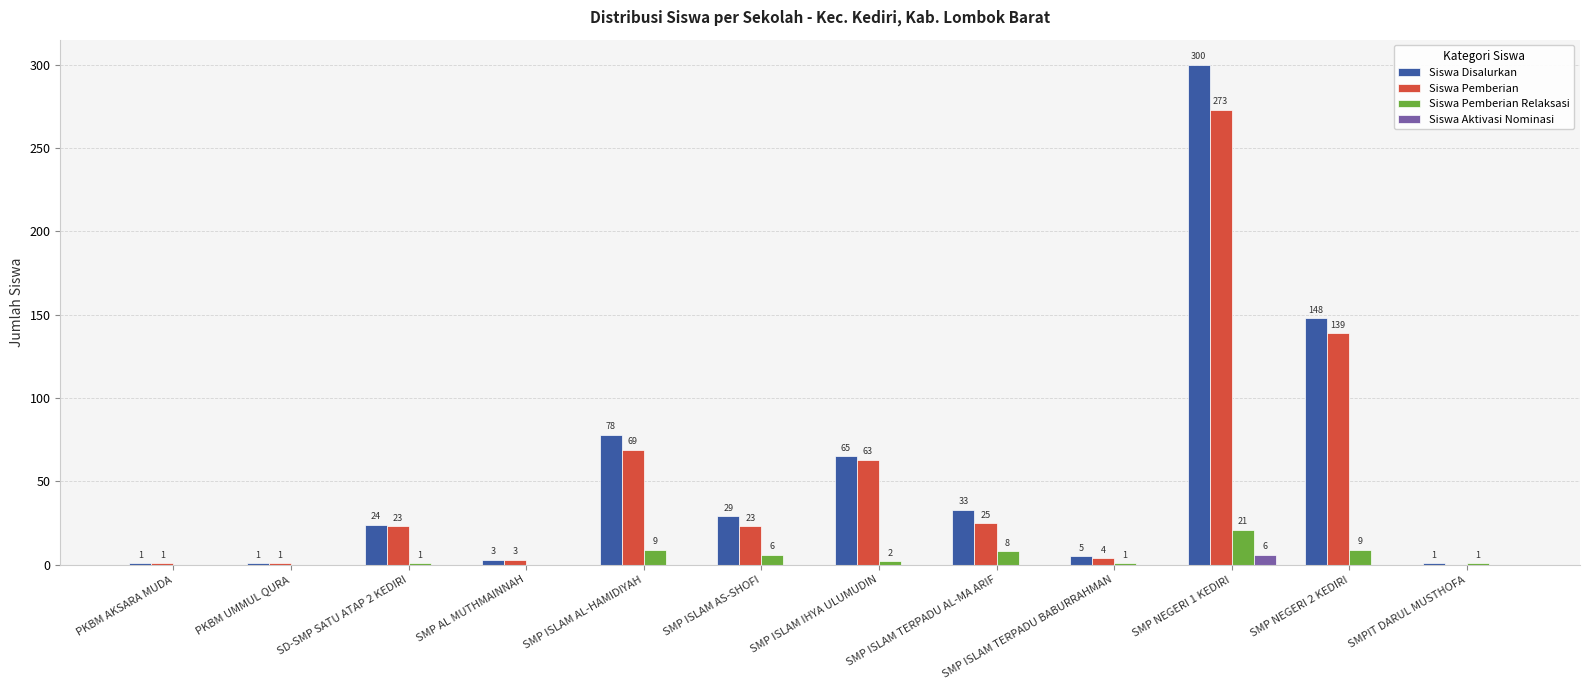

Reading left to right, what are all the values shown in this chart?

Siswa Disalurkan: 1	1	24	3	78	29	65	33	5	300	148	1
Siswa Pemberian: 1	1	23	3	69	23	63	25	4	273	139	0
Siswa Pemberian Relaksasi: 0	0	1	0	9	6	2	8	1	21	9	1
Siswa Aktivasi Nominasi: 0	0	0	0	0	0	0	0	0	6	0	0